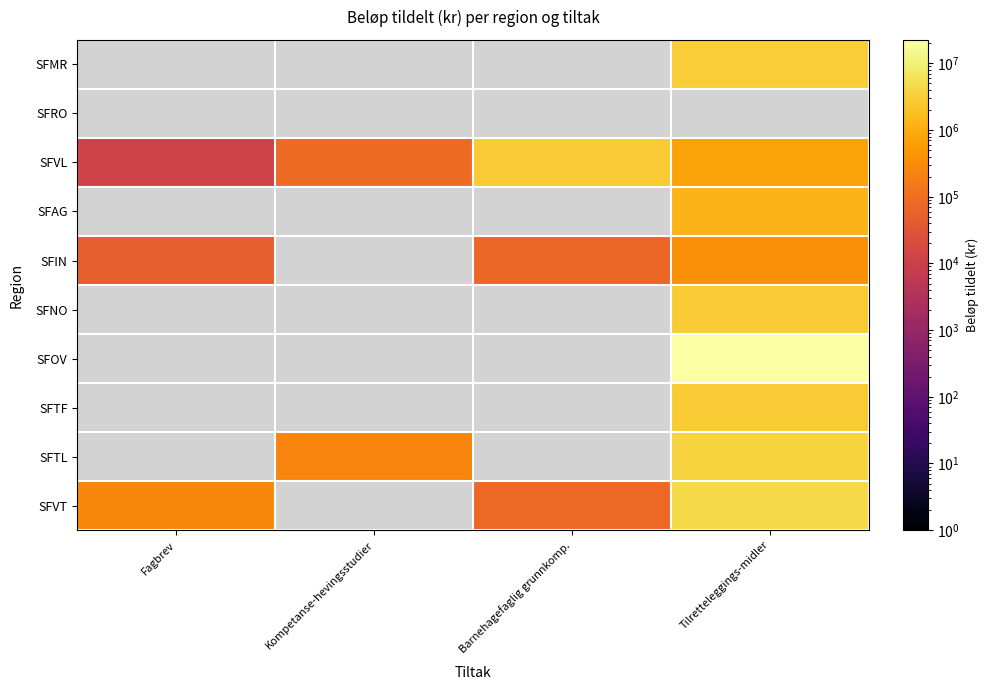

Count the number of categories in the chart.

4